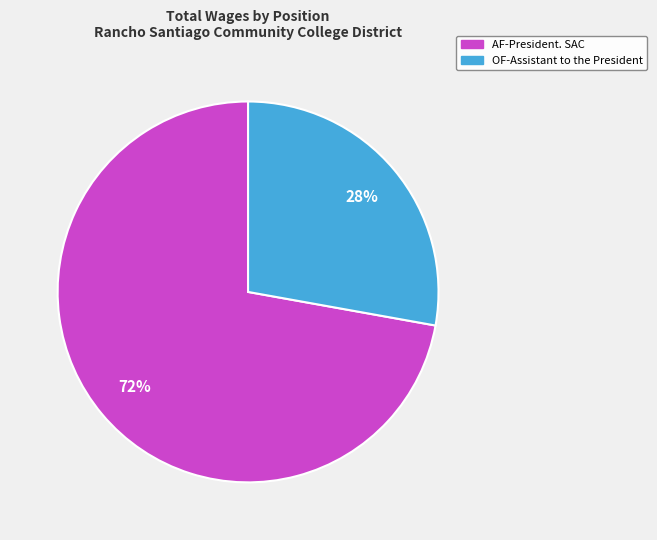

How many segments does this pie chart have?

2